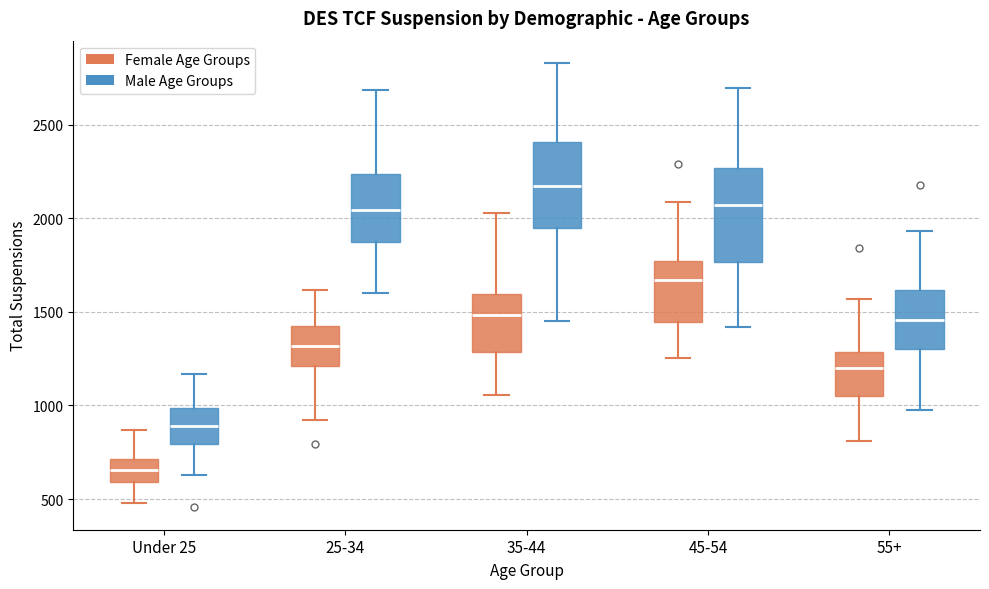

Which box's median line is the highest?

35-44 (Male Age Groups)